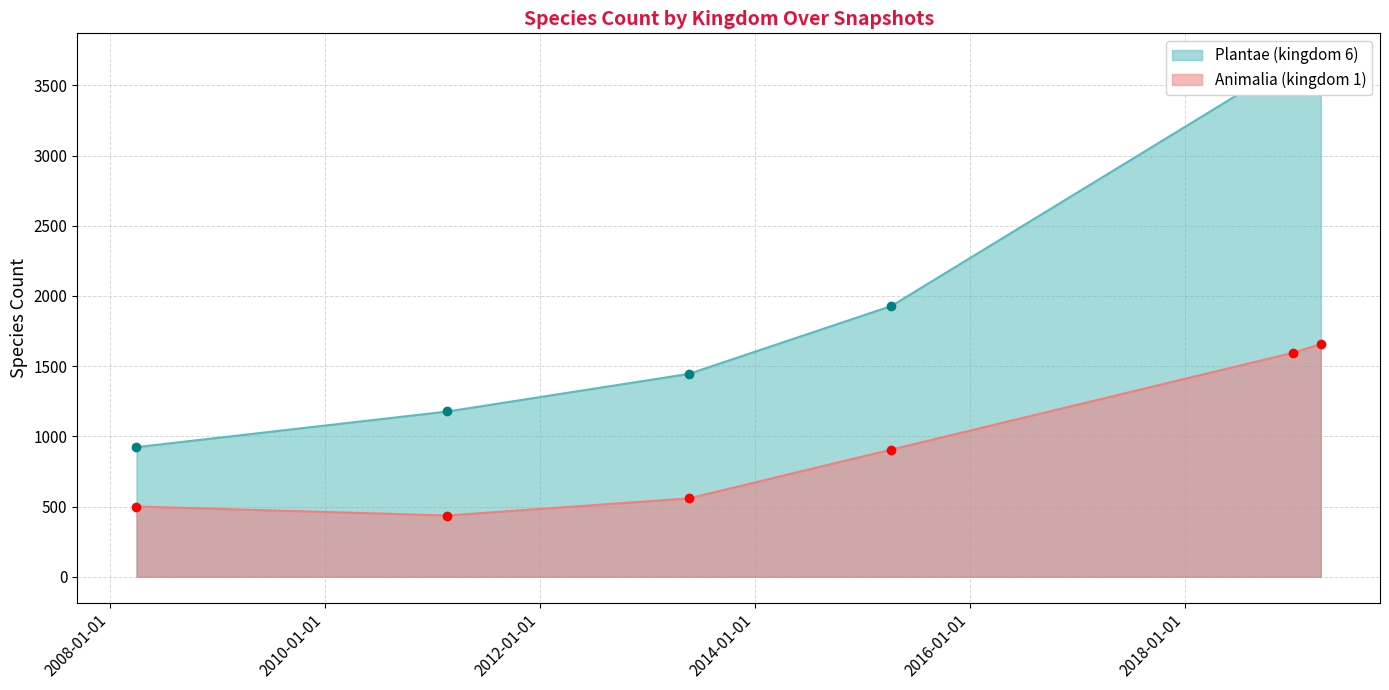

True or false: Plantae (kingdom 6) has more than 1 interior local peaks.

False